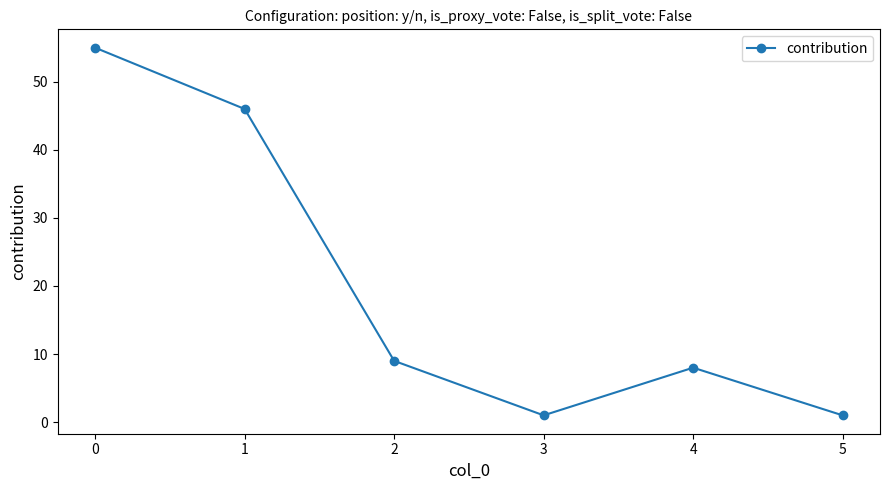

Which category has the highest value across all series?

0